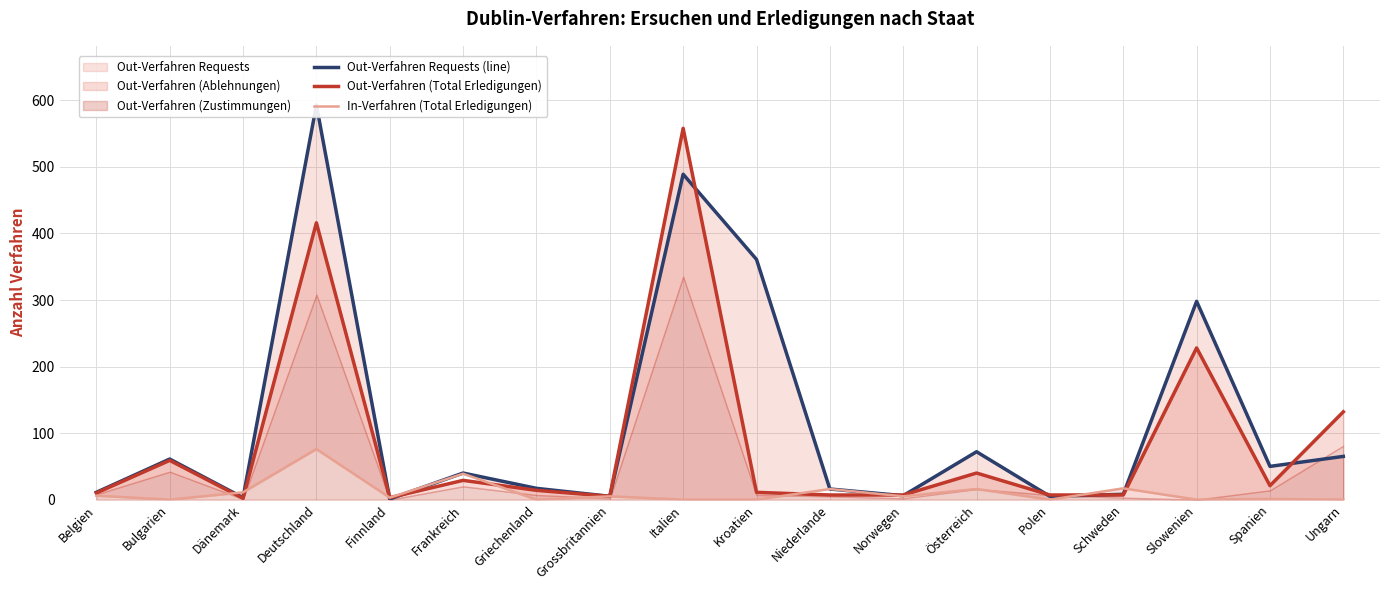

Which label corresponds to the smallest value in the chart?

Bulgarien